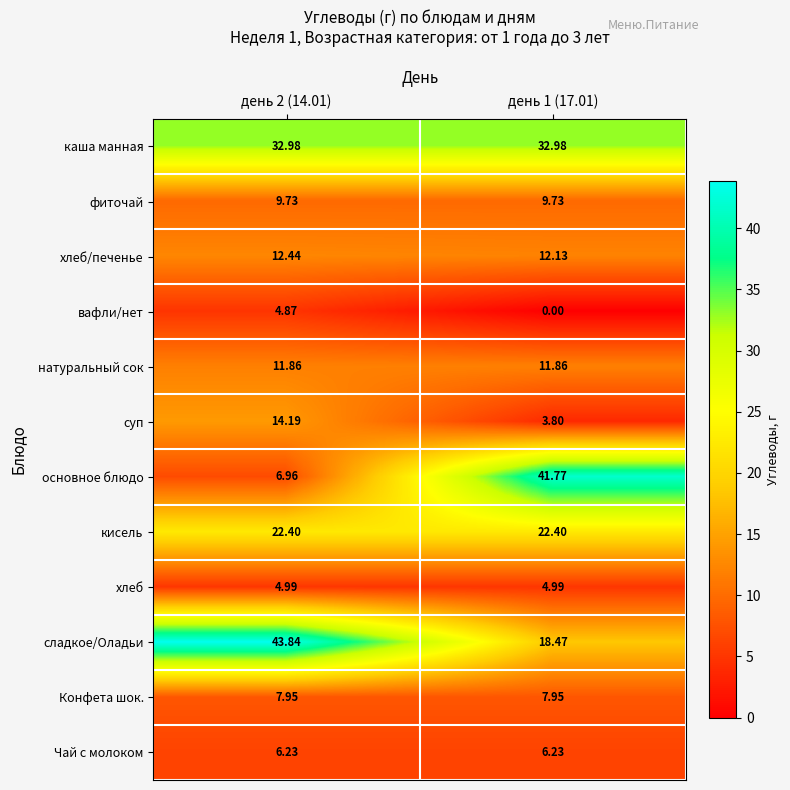

What is the difference between the highest and lowest values at день 1 (17.01)?

41.8